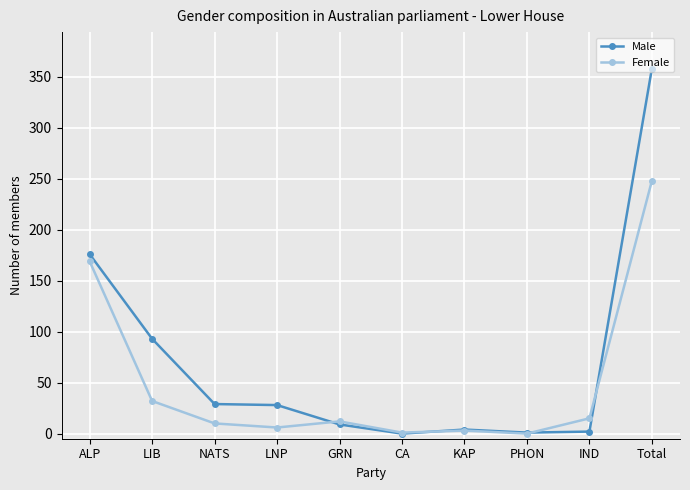

List the series in order of their peak value, lowest first.

Female, Male